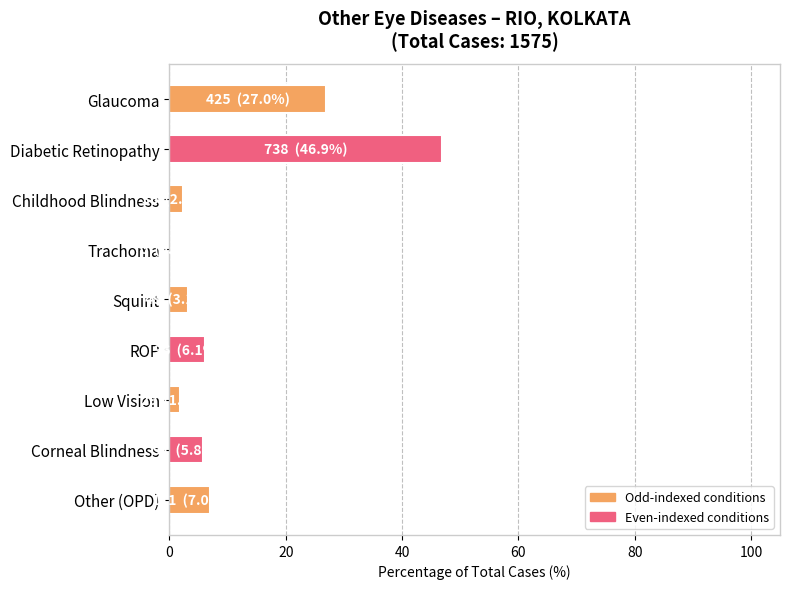

Which category has the highest value across all series?

Diabetic Retinopathy